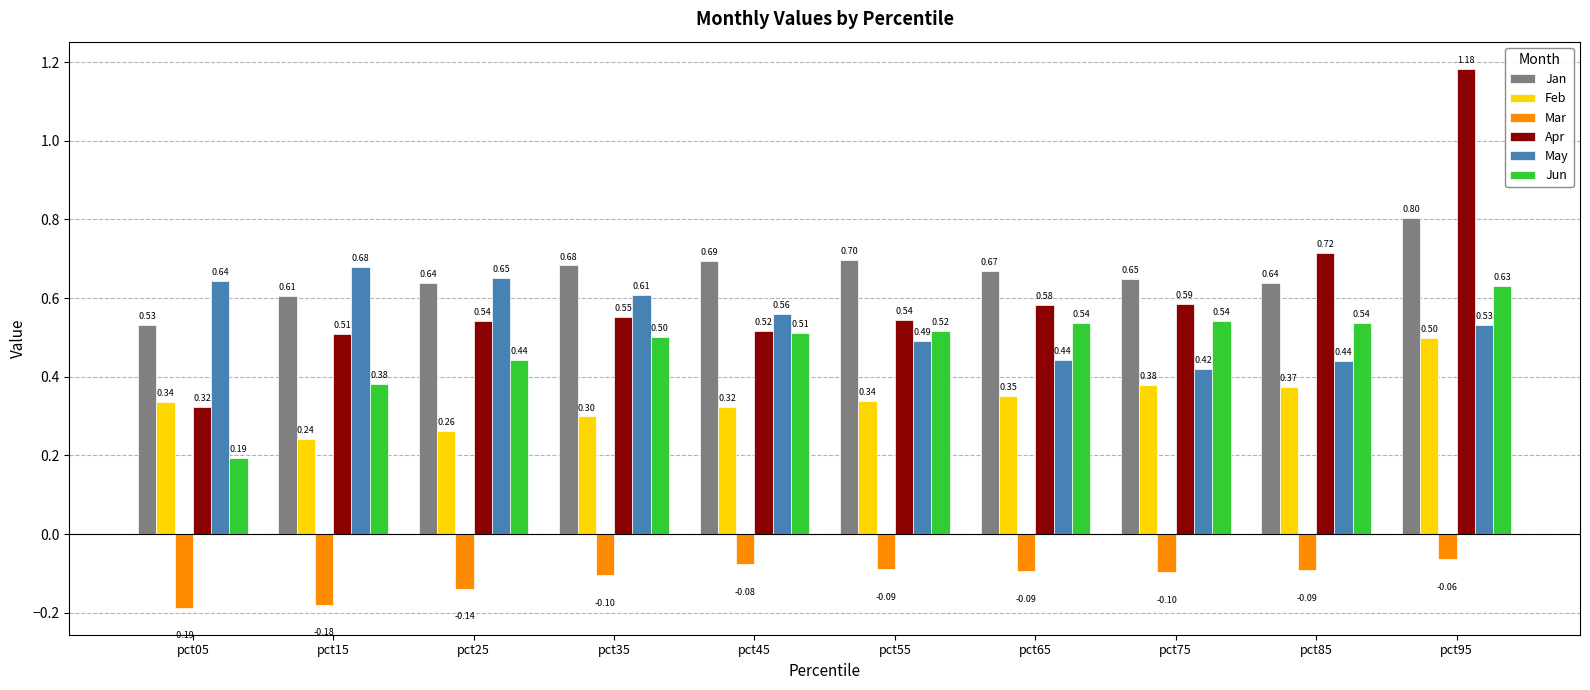

What is the value of the May bar at the 6th from the left?

0.5